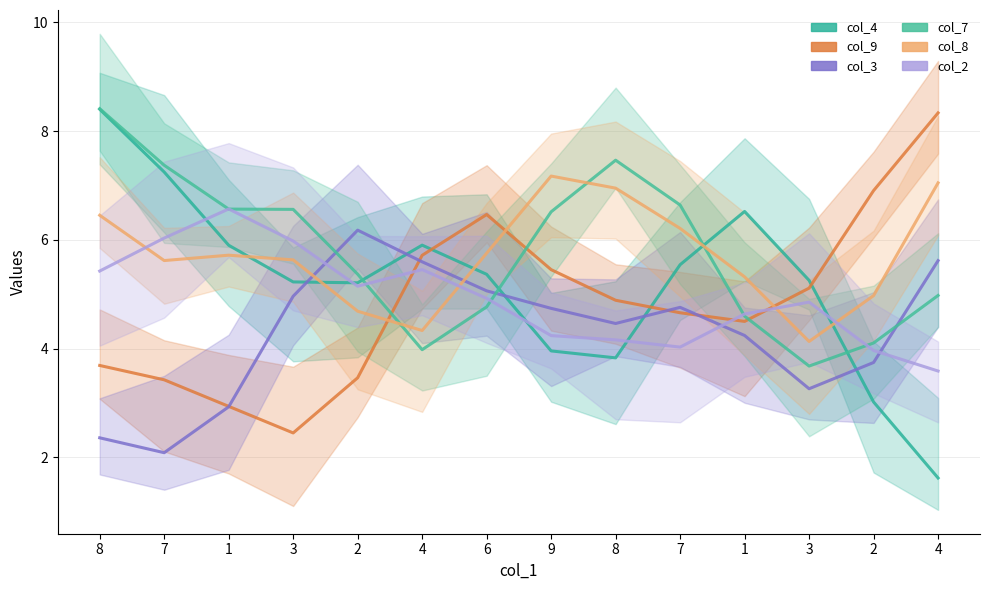

Where is the first local minimum for col_2?

2